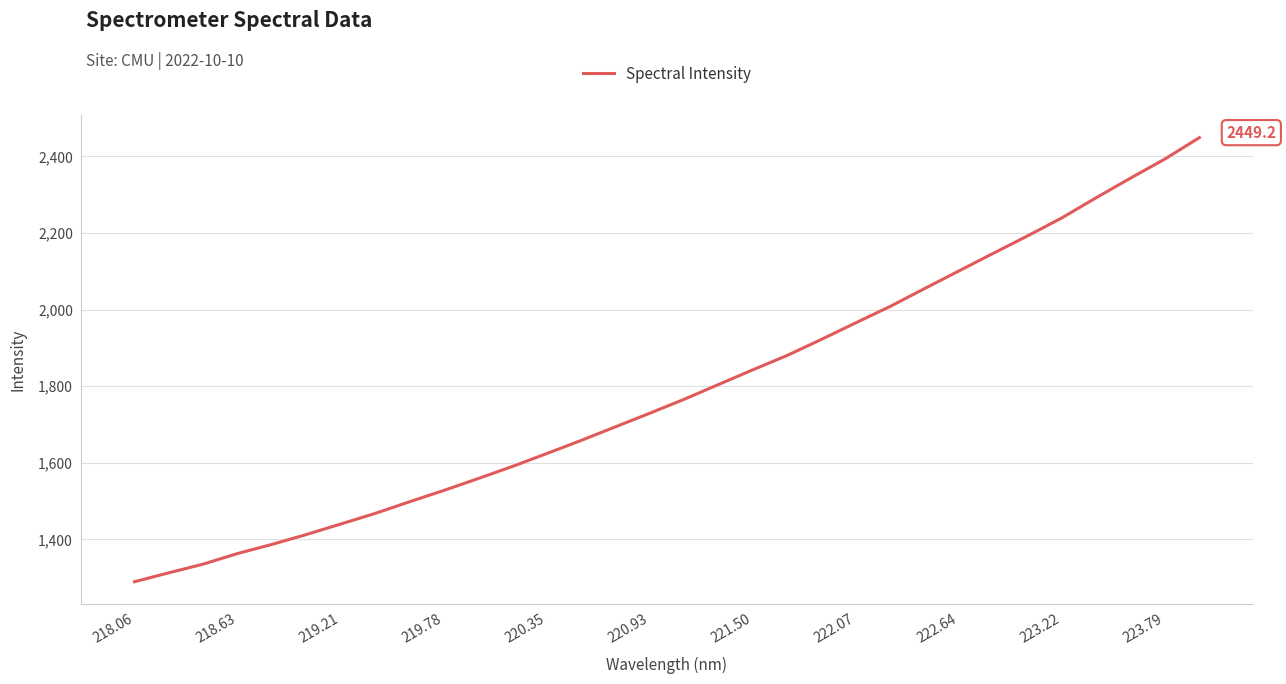

What is the difference between the maximum and minimum values?

1159.8